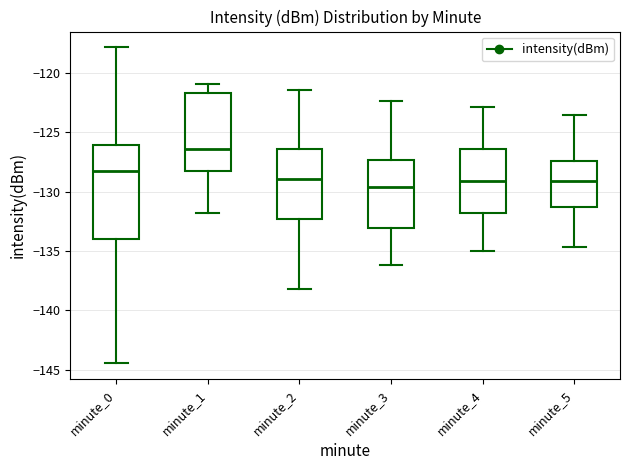

Where does the median line of the box for minute_1 sit on the y-axis? The values are not printed on the chart, so give them approximately, as read against the axis.

-126.5